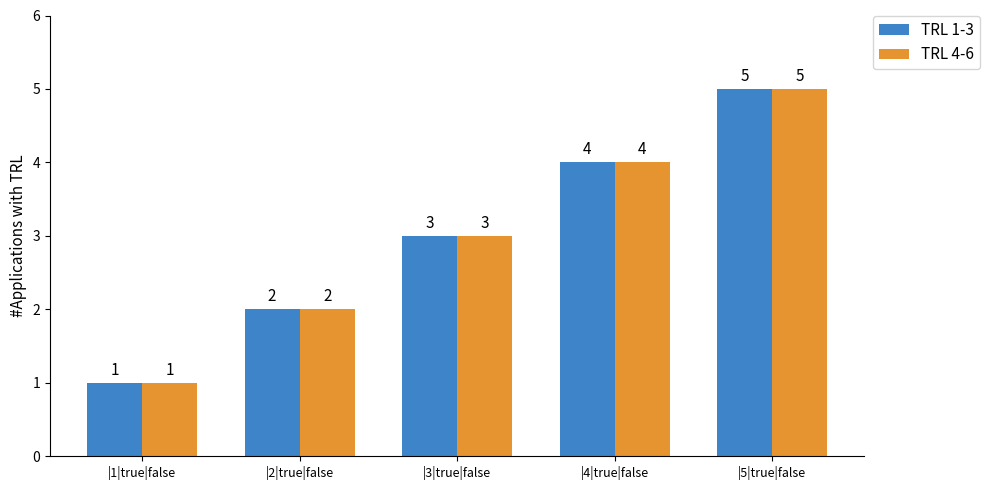

What is the total value across all series at |2|true|false?

4